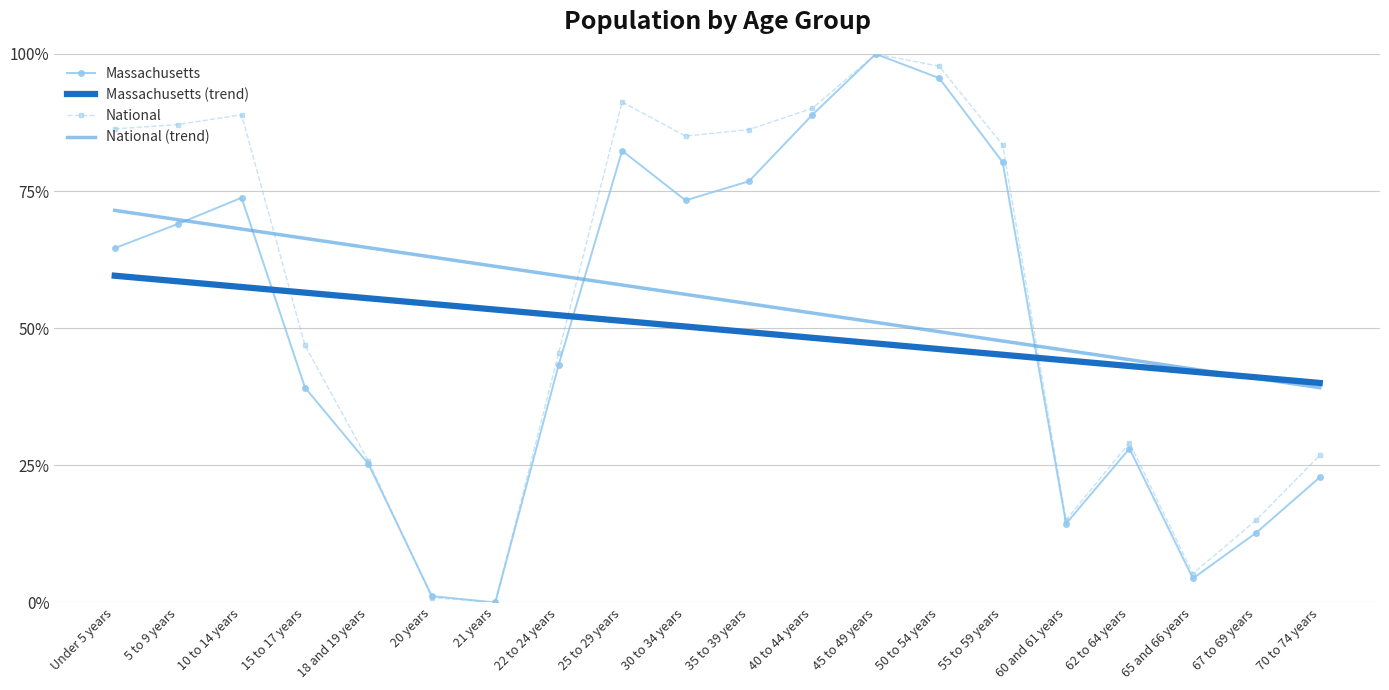

How many values in Massachusetts are above zero?

19